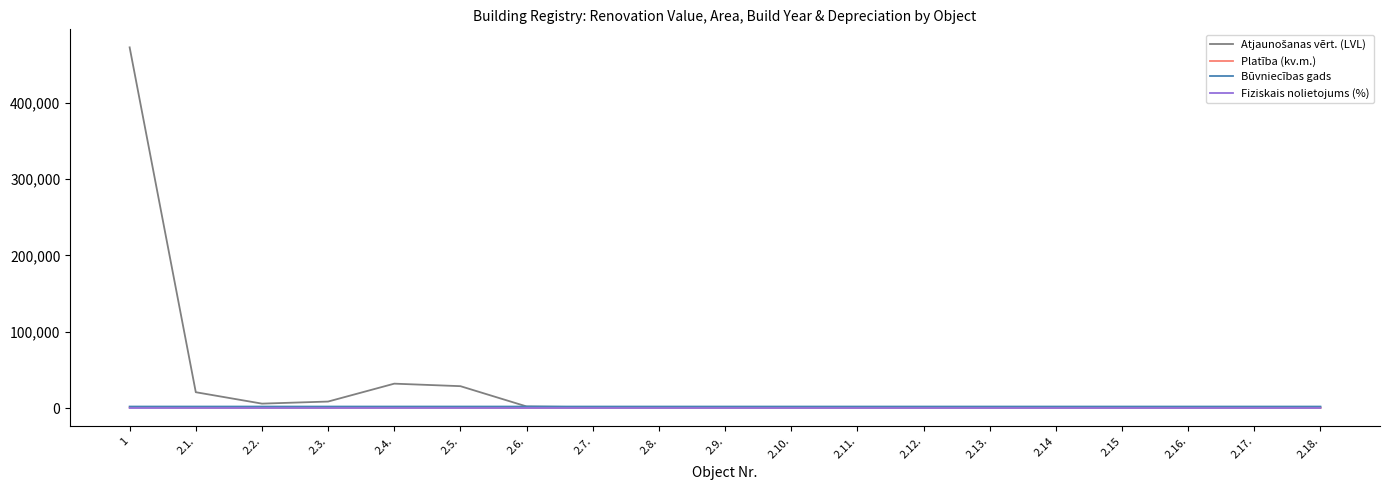

What is the maximum value shown in the chart?

472560.0